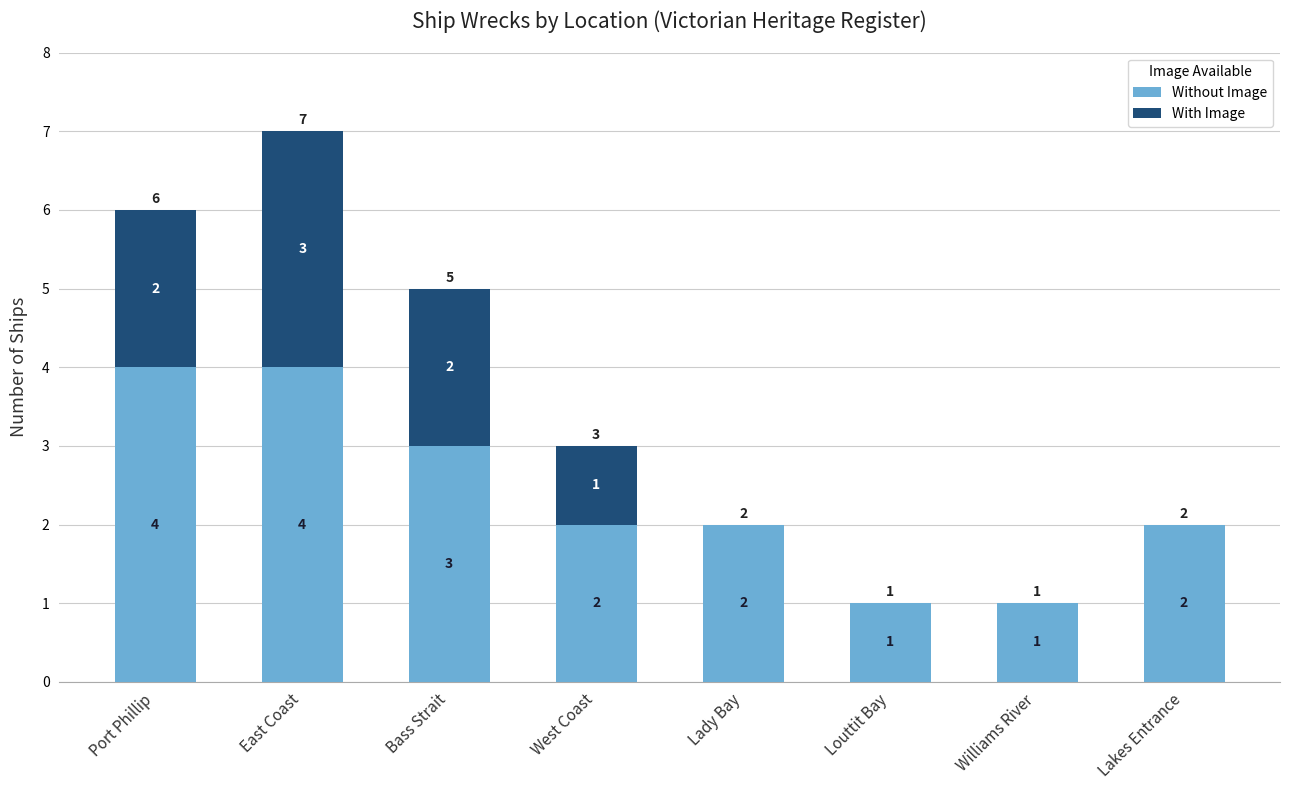

At which category is the sum across all series the highest?

East Coast